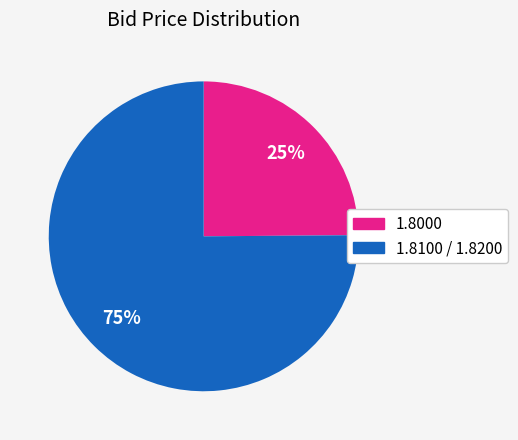

To the nearest percent, what is the average slice percentage?

50%